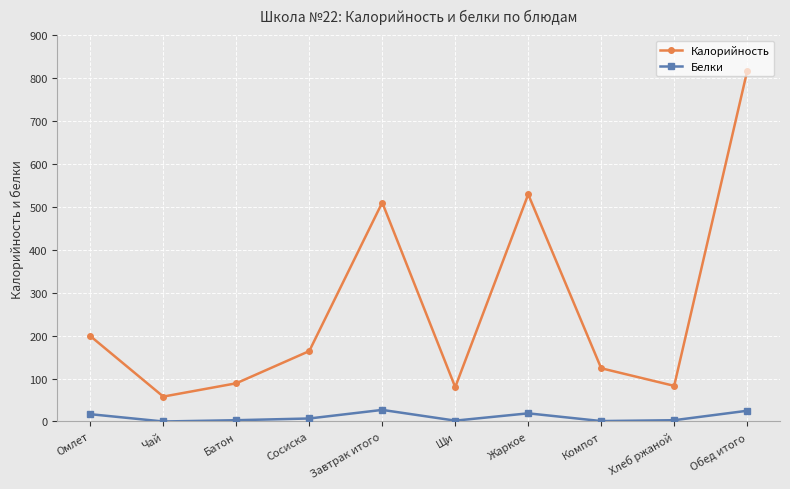

What is the difference between the maximum and minimum values in the Белки series?

27